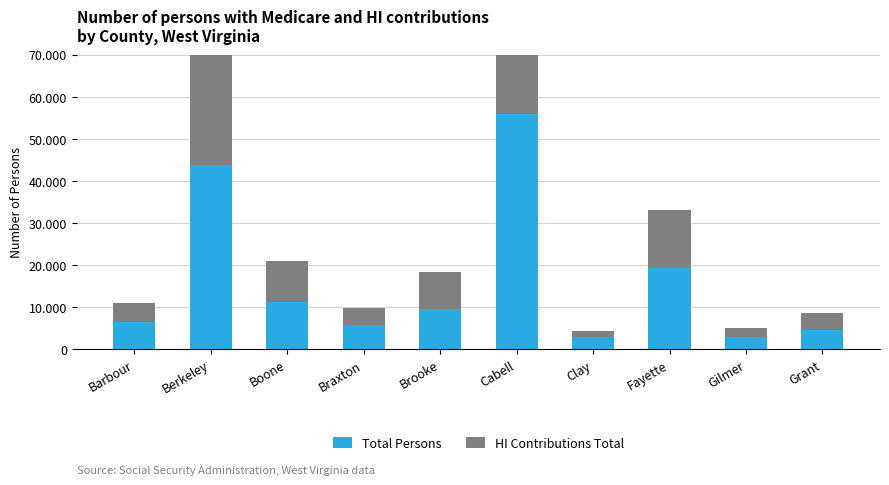

What position from the right is Berkeley?

9